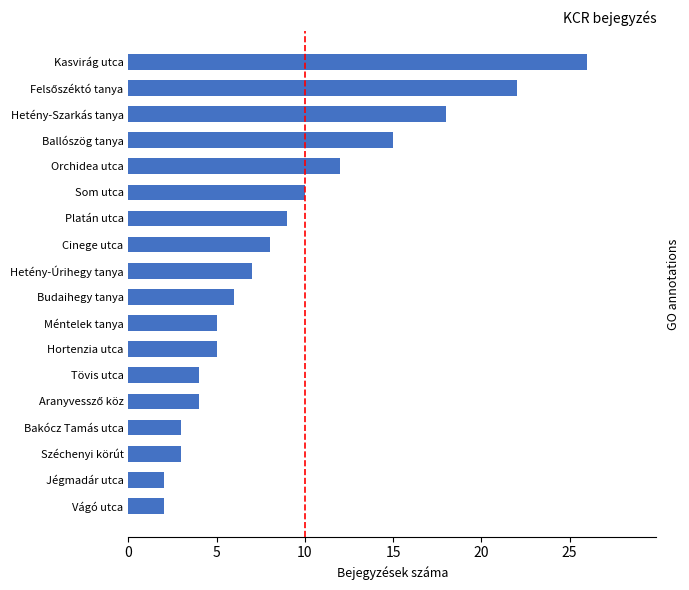

Is it true that the value at Cinege utca is 2?

False